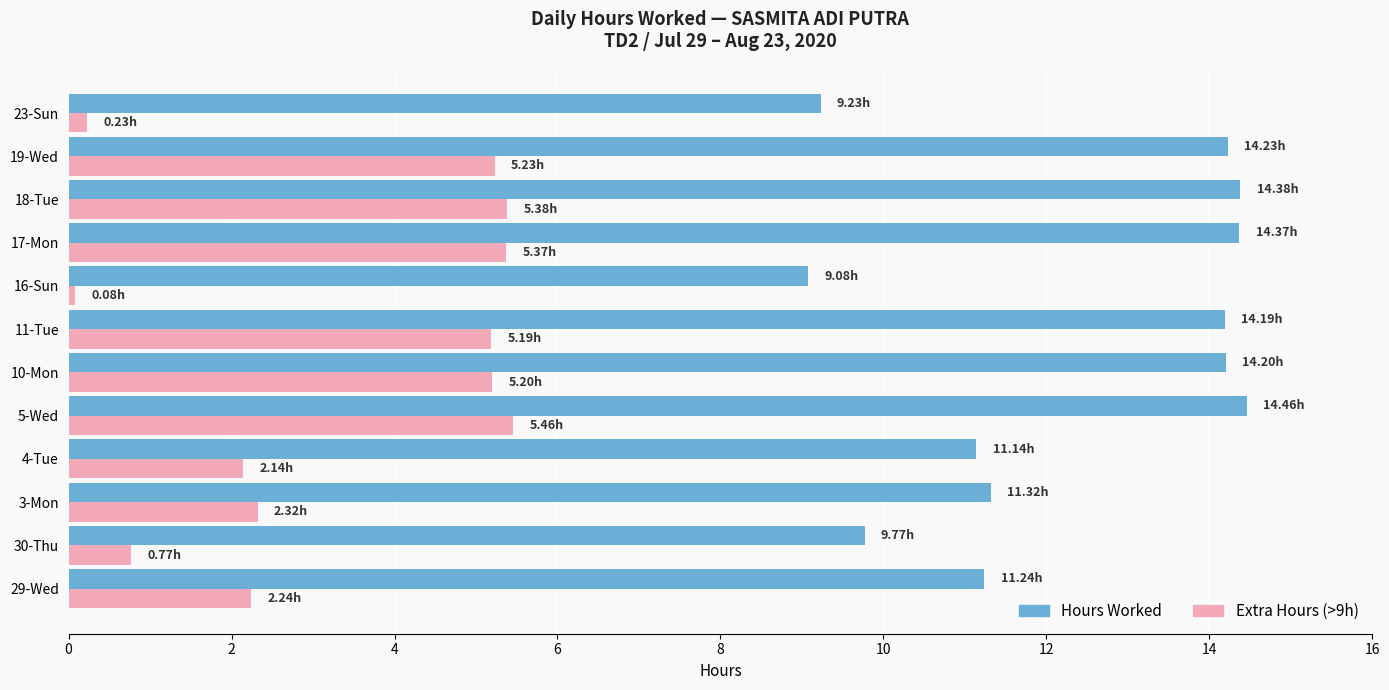

What is the difference between the highest and lowest values at 17-Mon?

9.0